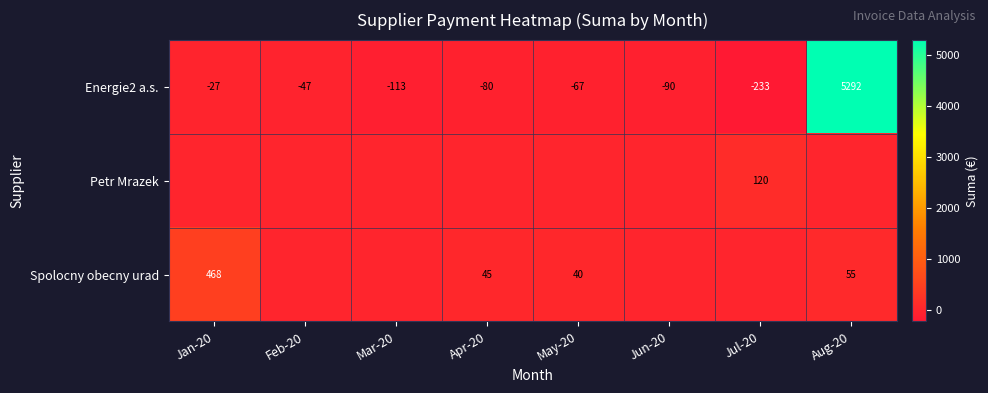

List the labels in order of Energie2 a.s. value, largest first.

Aug-20, Jan-20, Feb-20, May-20, Apr-20, Jun-20, Mar-20, Jul-20